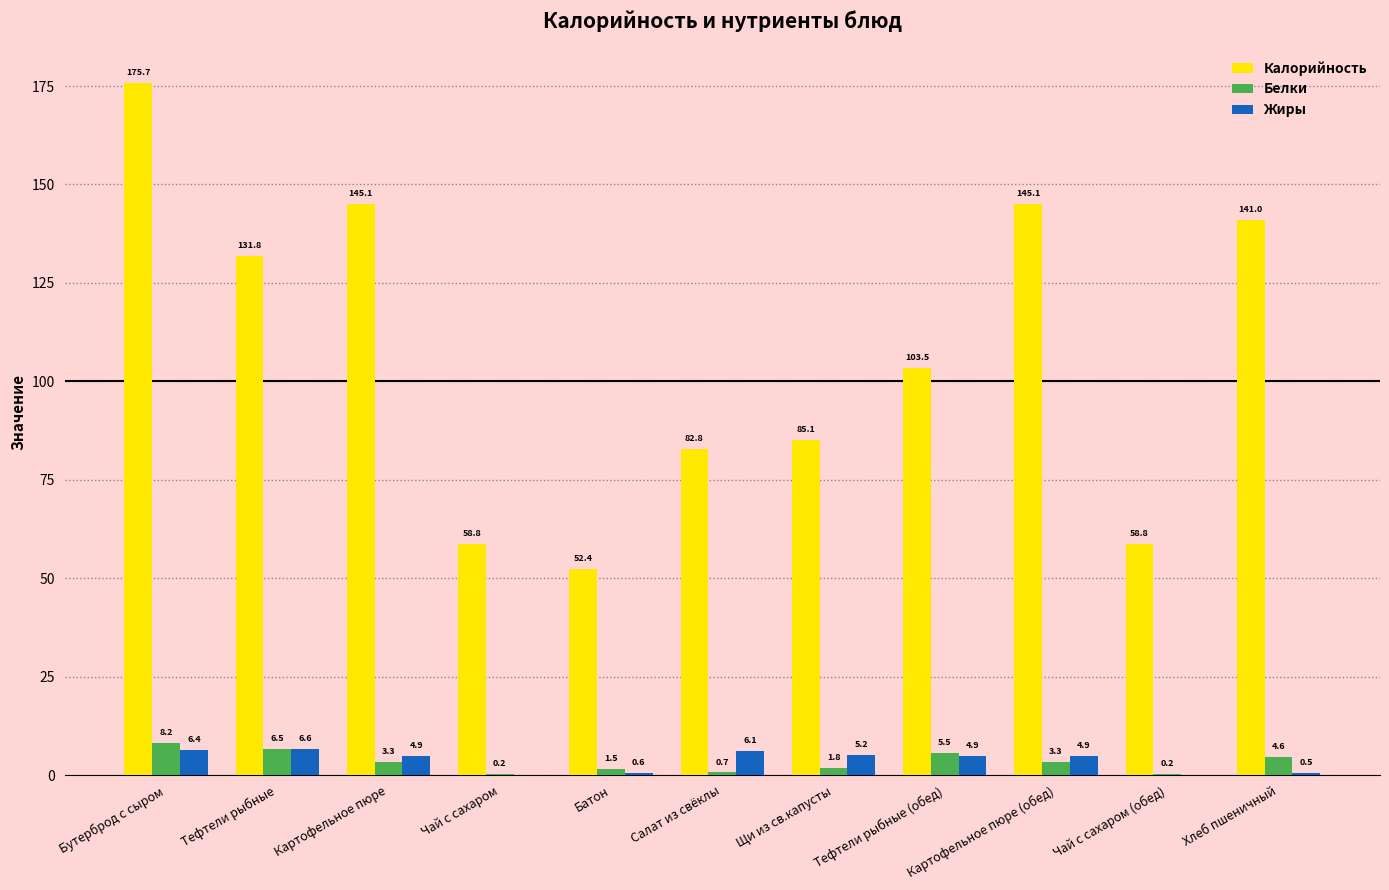

Are the bars horizontal?

No